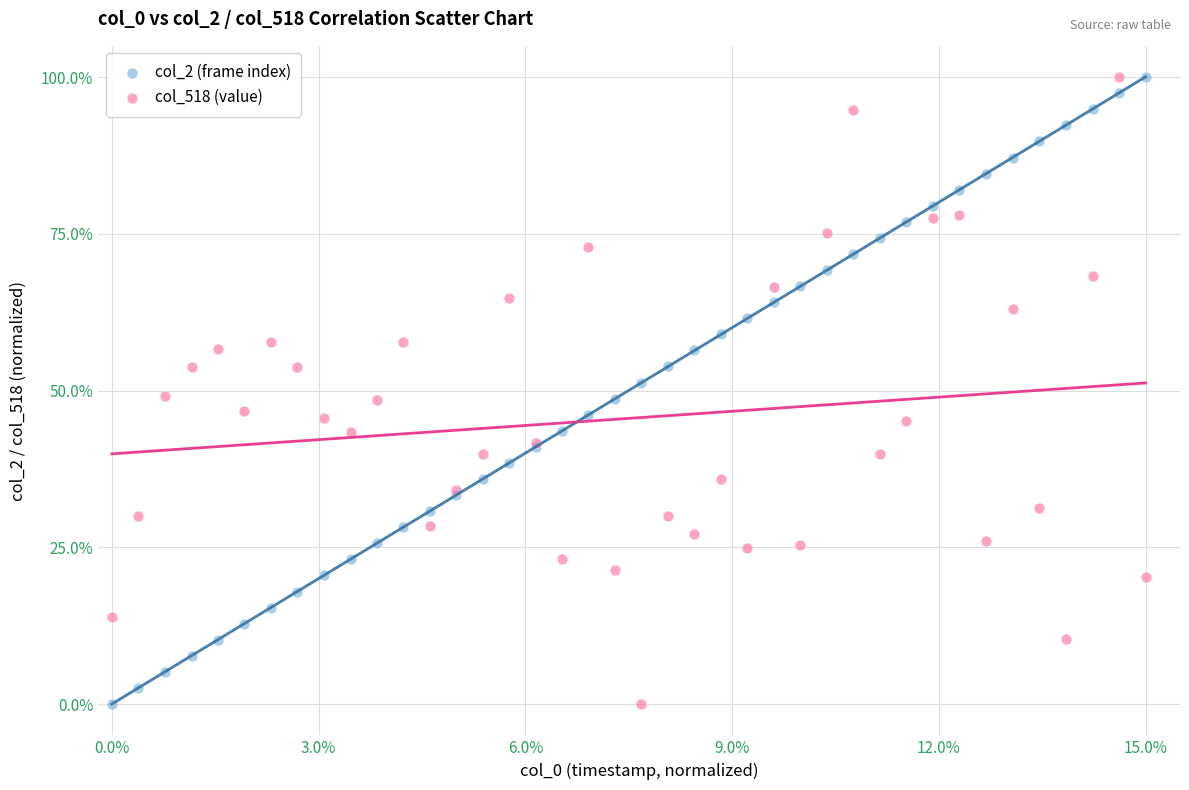

What is the X range (max minus min) for the scatter plot?

15.0